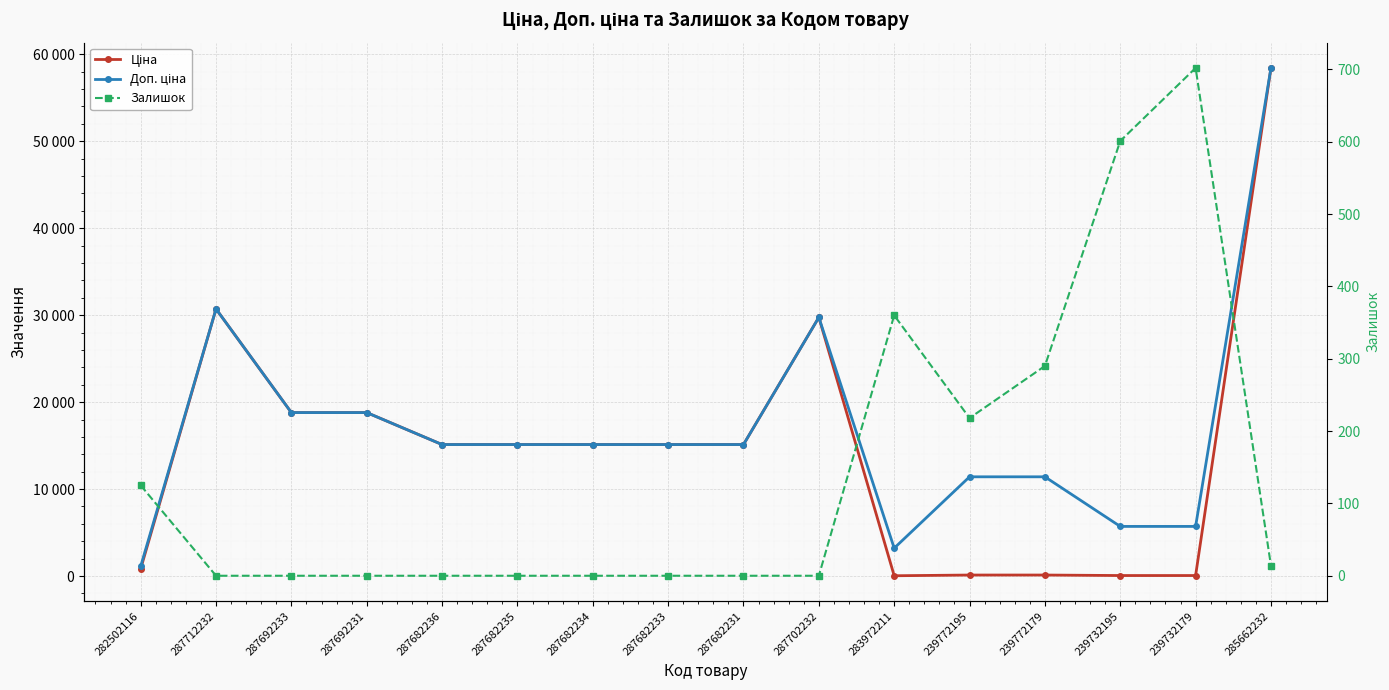

At how many categories does at least one series exceed 24181?

3